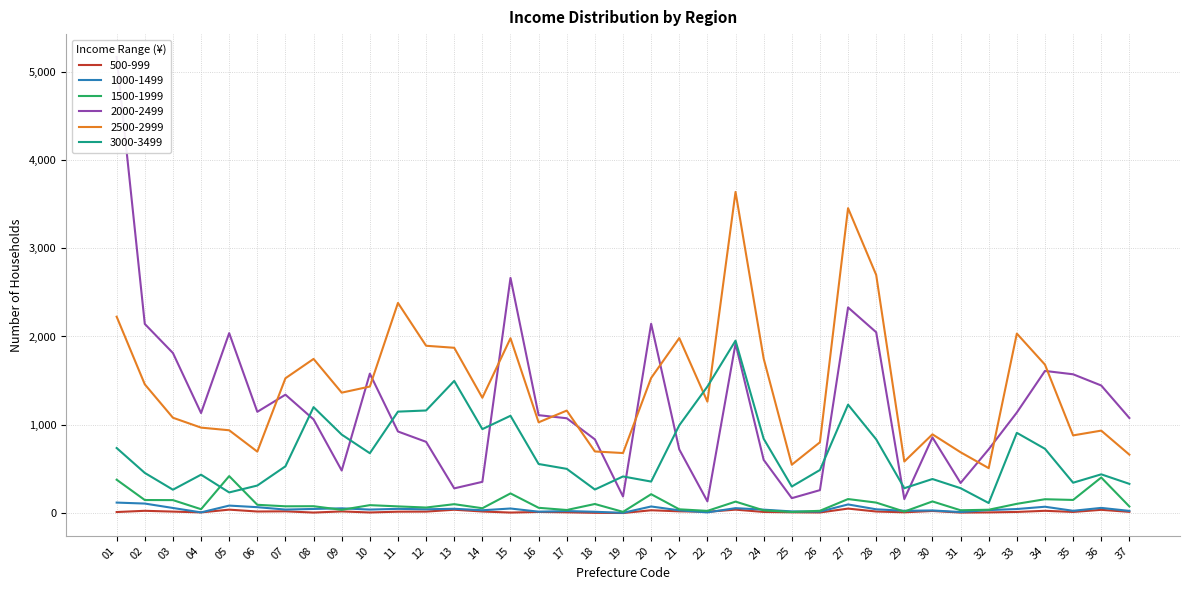

The 2500-2999 series shows 698 at 18. True or false?

True